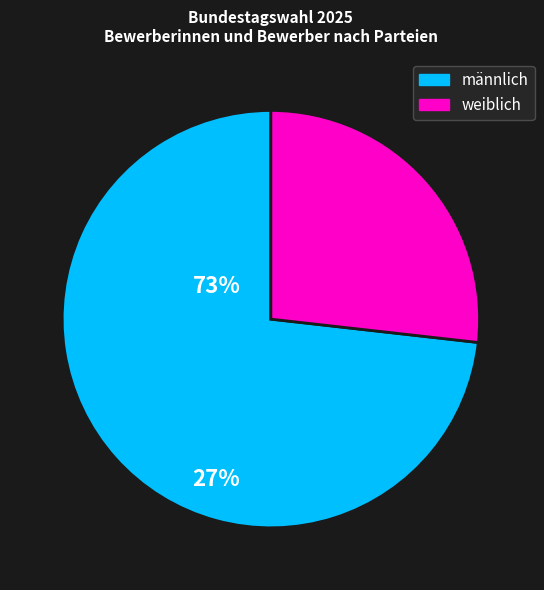

Is there a majority slice in this chart?

Yes